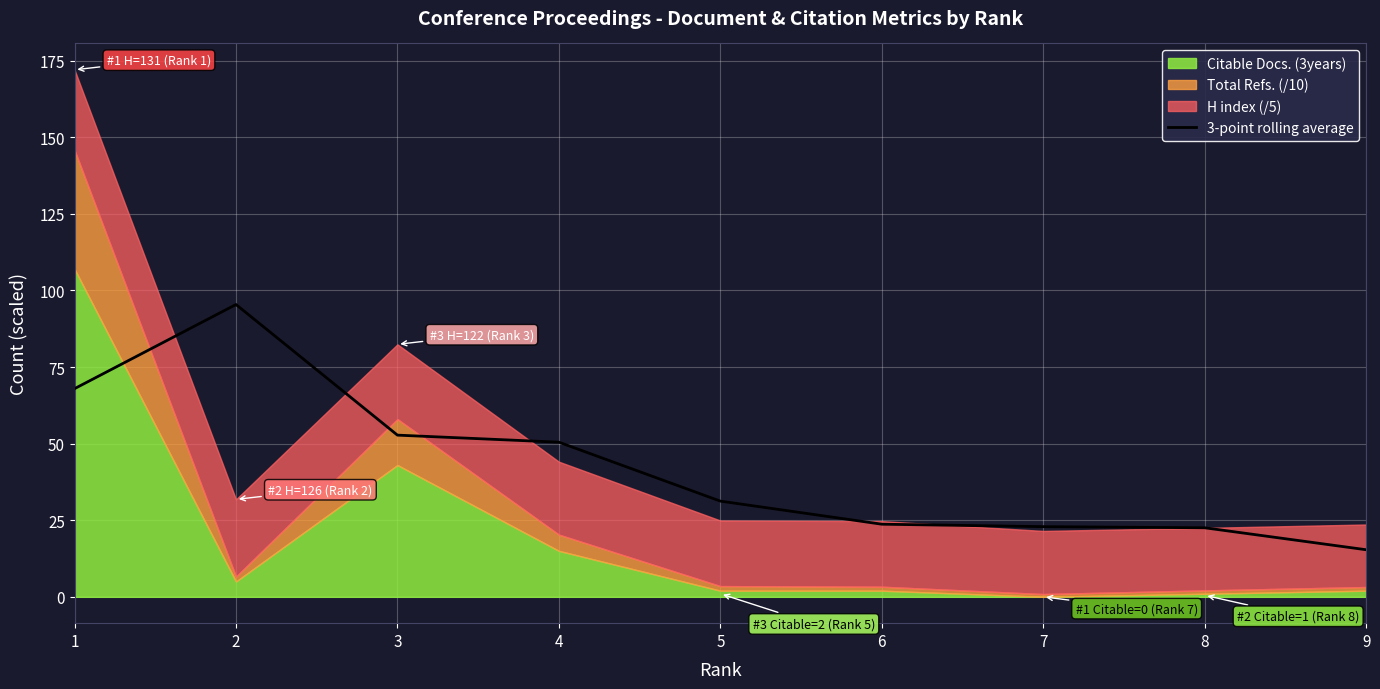

How many values exceed 31?

5